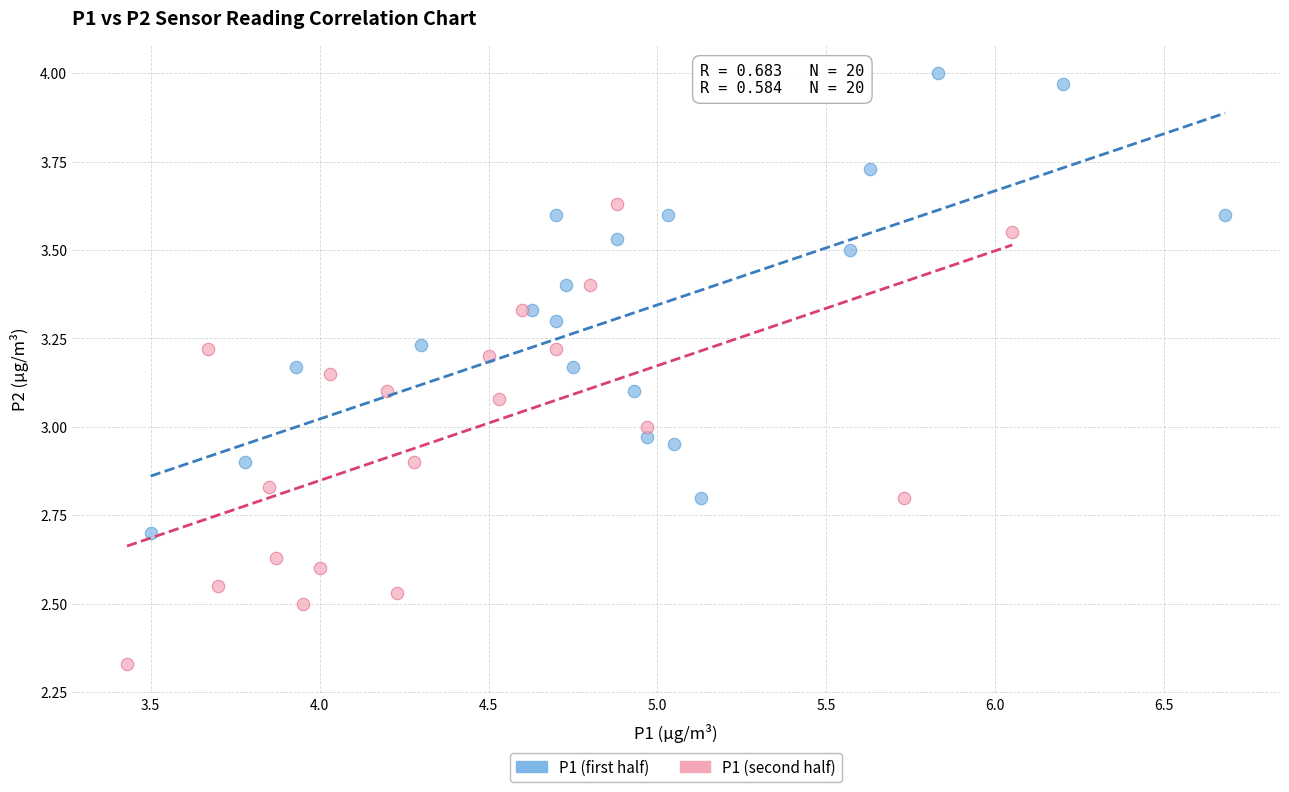

What are all the series names shown in the legend?

P1 (first half), P1 (second half)